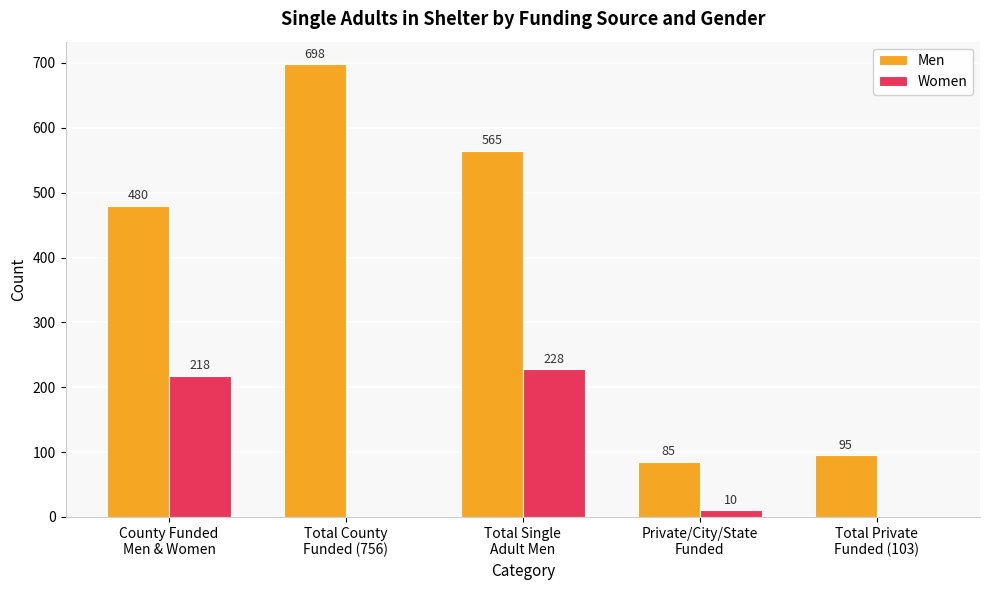

What is the maximum value for Women?

228